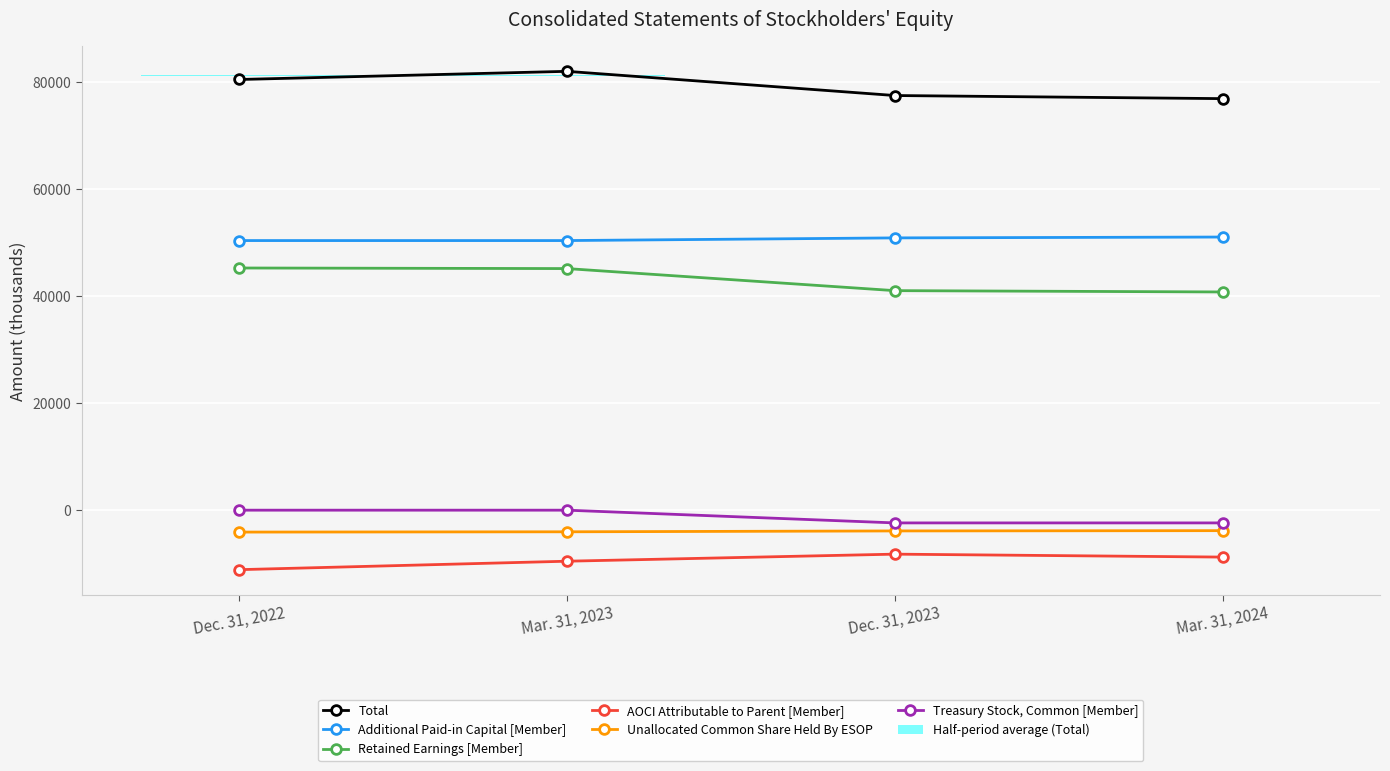

Is the value of Additional Paid-in Capital [Member] at Dec. 31, 2023 greater than the value of Unallocated Common Share Held By ESOP at Dec. 31, 2023?

Yes